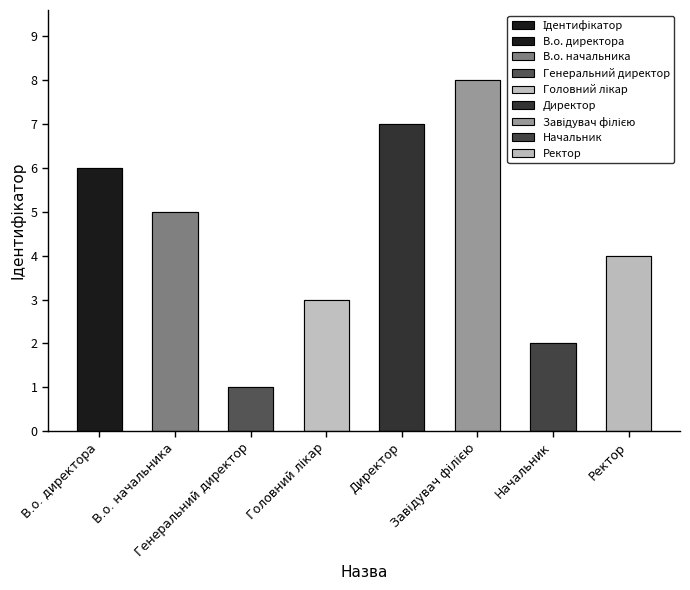

Is it true that the value at Генеральний директор is 2?

False